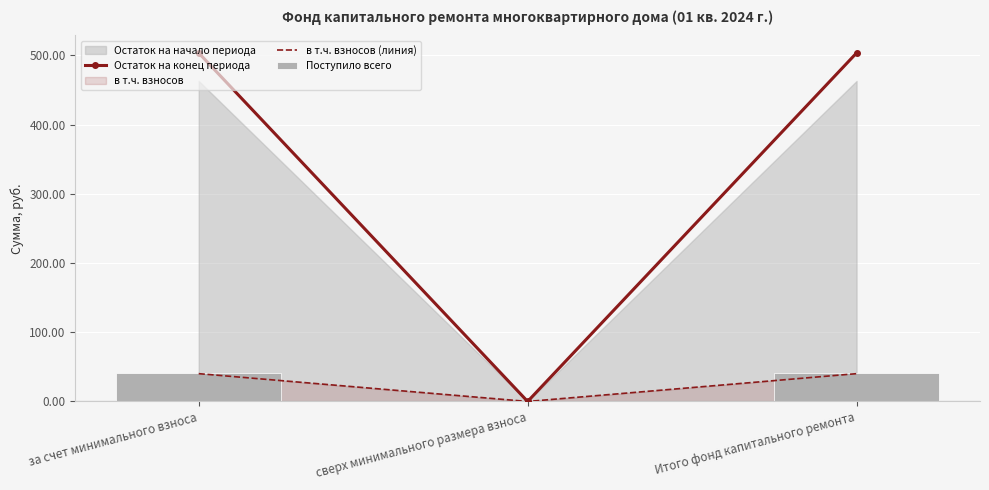

What is the label of the 3rd bar from the right?

за счет минимального взноса